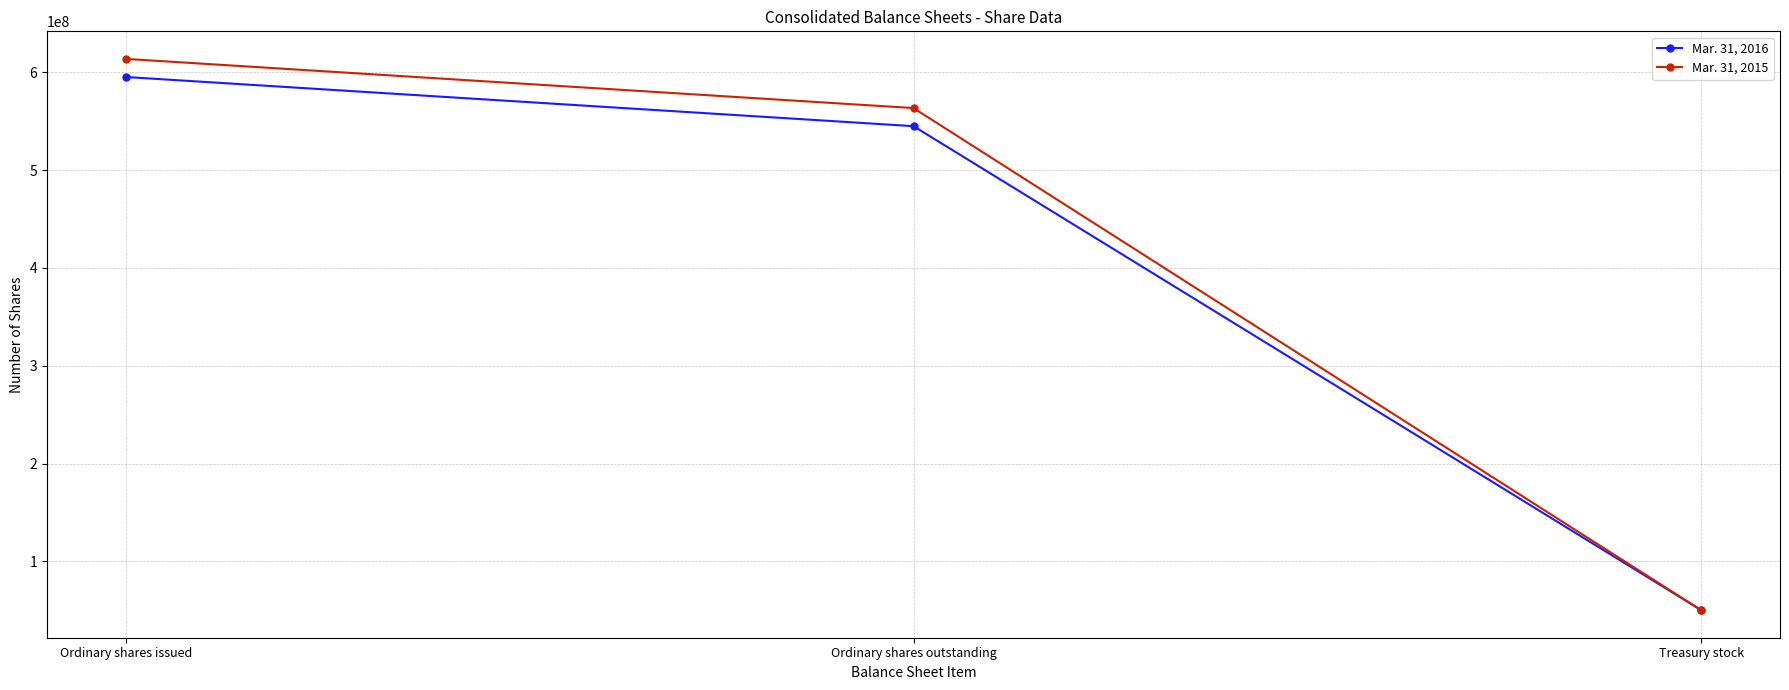

How many values in the Mar. 31, 2016 series are below 544823611?

1